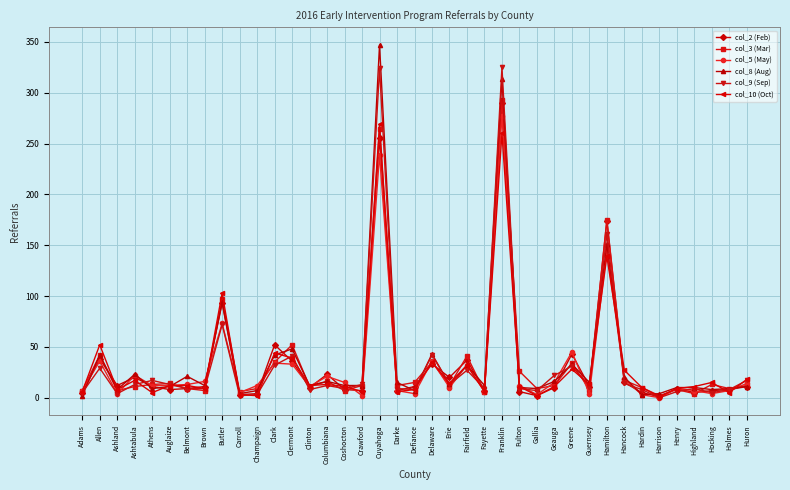

Read the col_5 (May) value at Crawford.

2